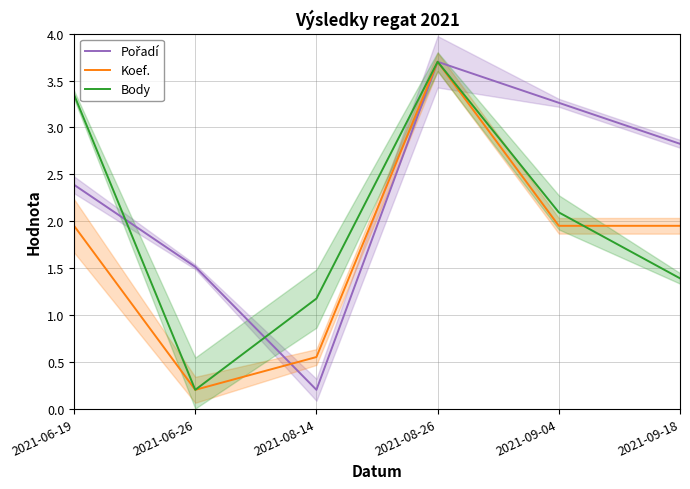

At how many categories does at least one series exceed 1?

6